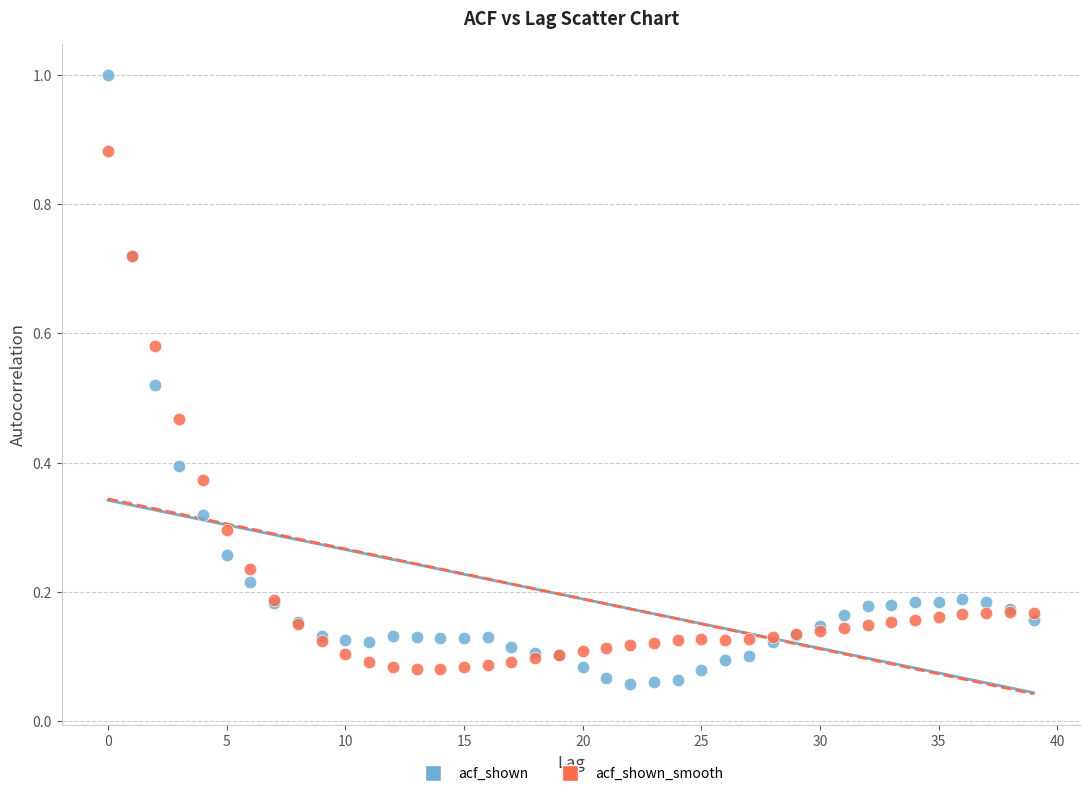

Which series reaches the maximum Y coordinate?

acf_shown